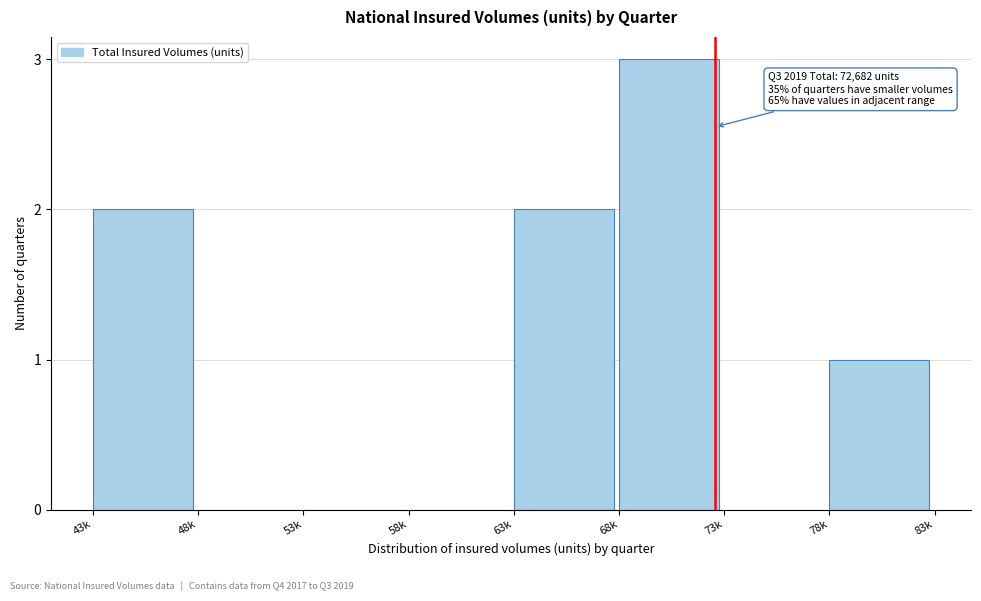

Reading right to left, transcribe all the data shown in this chart.

78k=1	73k=0	68k=3	63k=2	58k=0	53k=0	48k=0	43k=2